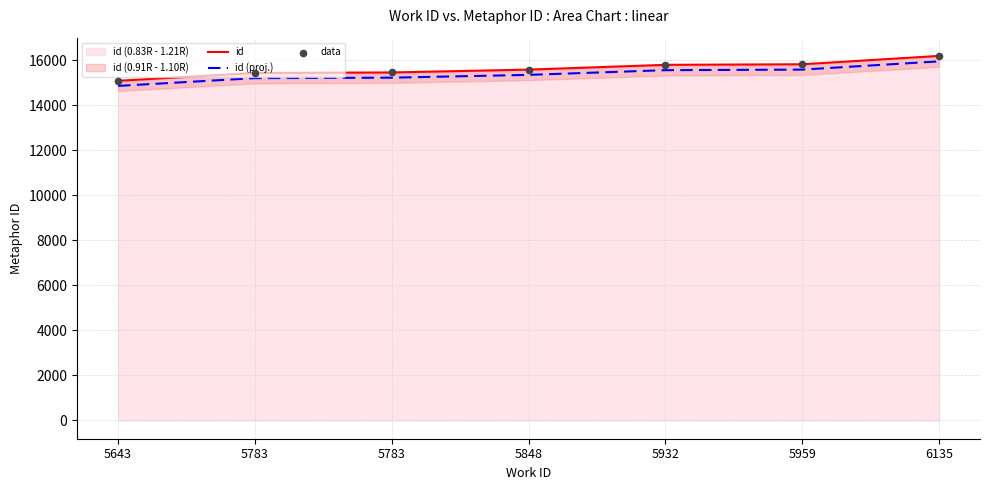

Which series reaches the maximum Y coordinate?

id